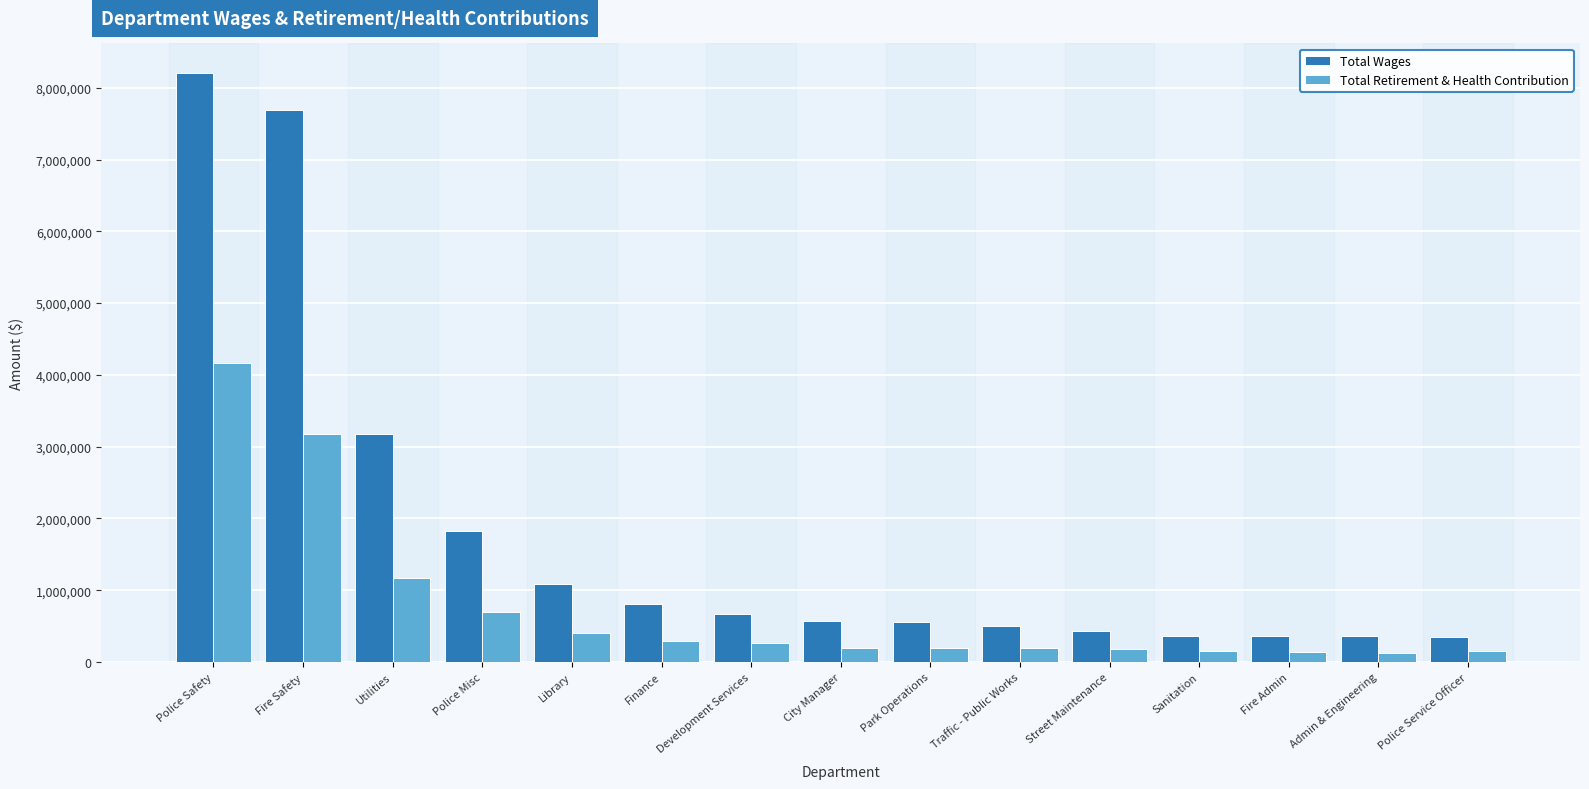

Rank the series by their maximum value, from lowest to highest.

Total Retirement & Health Contribution, Total Wages